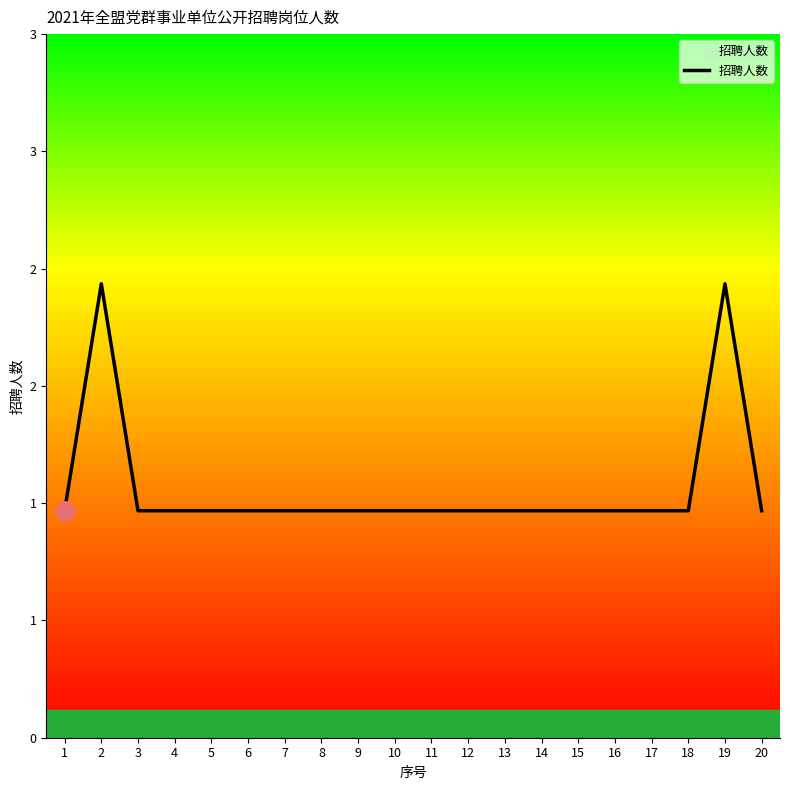

Does the chart have visible grid lines?

No